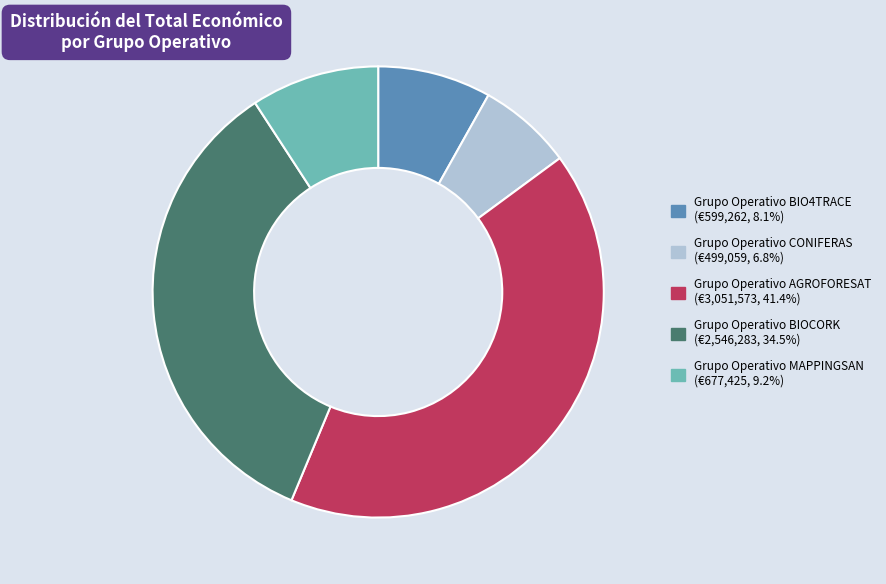

Does any single category account for the majority?

No